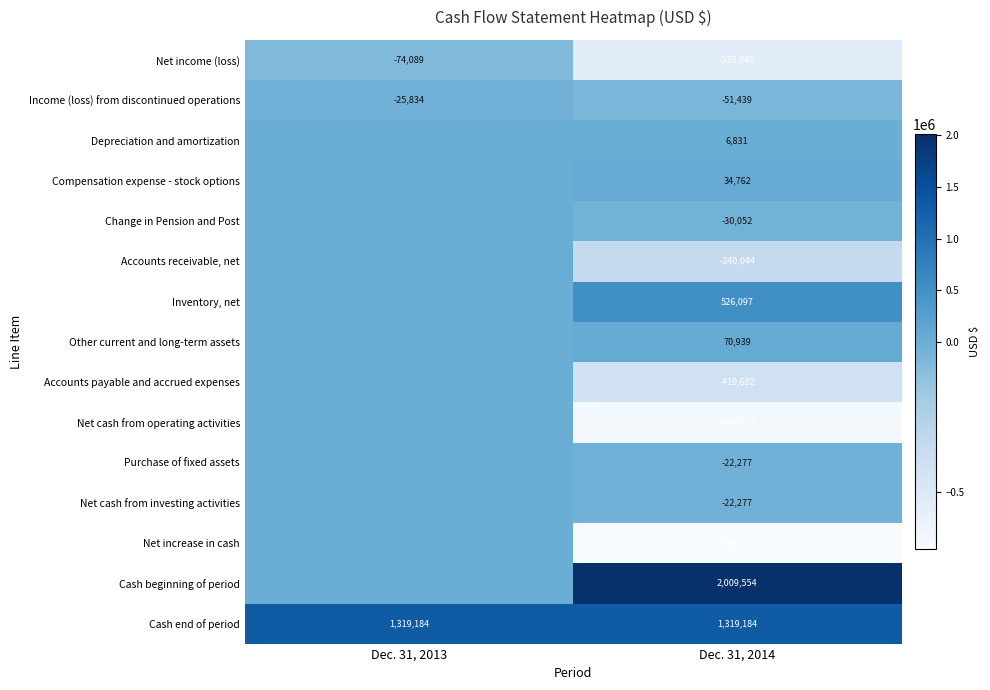

Is it true that Inventory, net equals 354186 at Dec. 31, 2014?

False